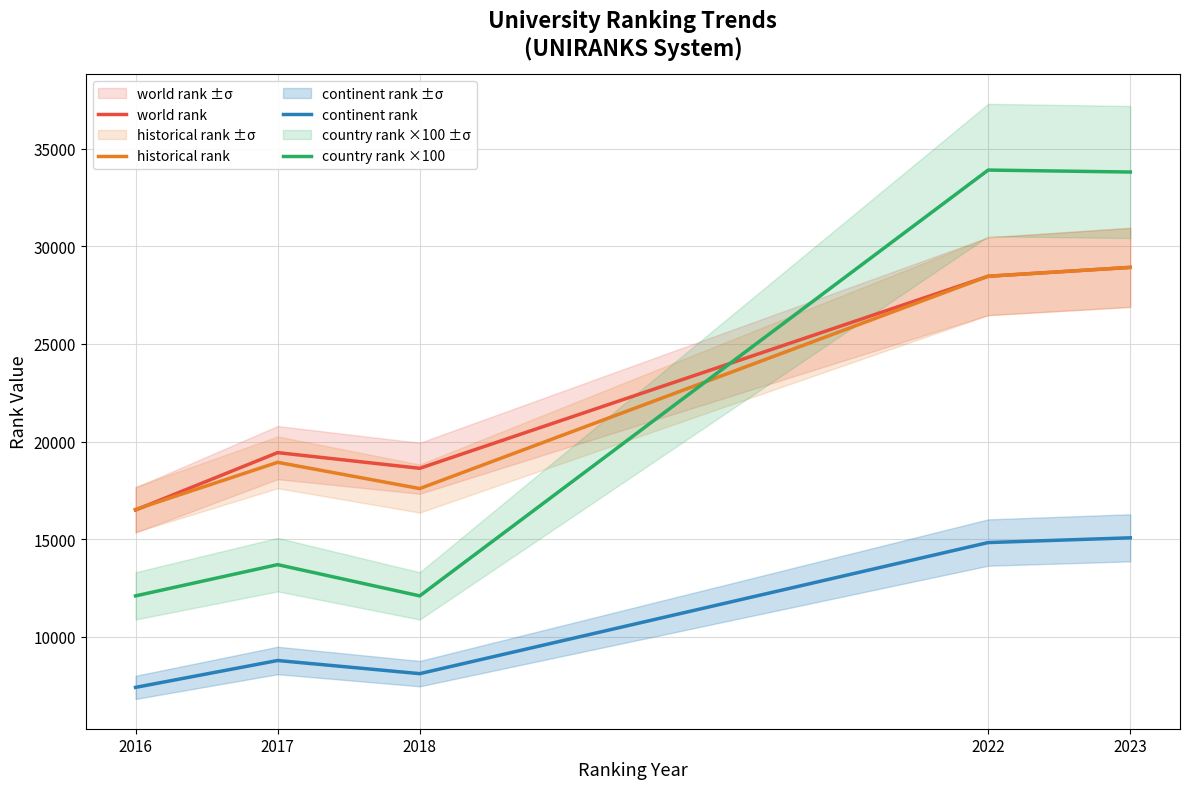

True or false: continent rank and world rank cross at least once.

False